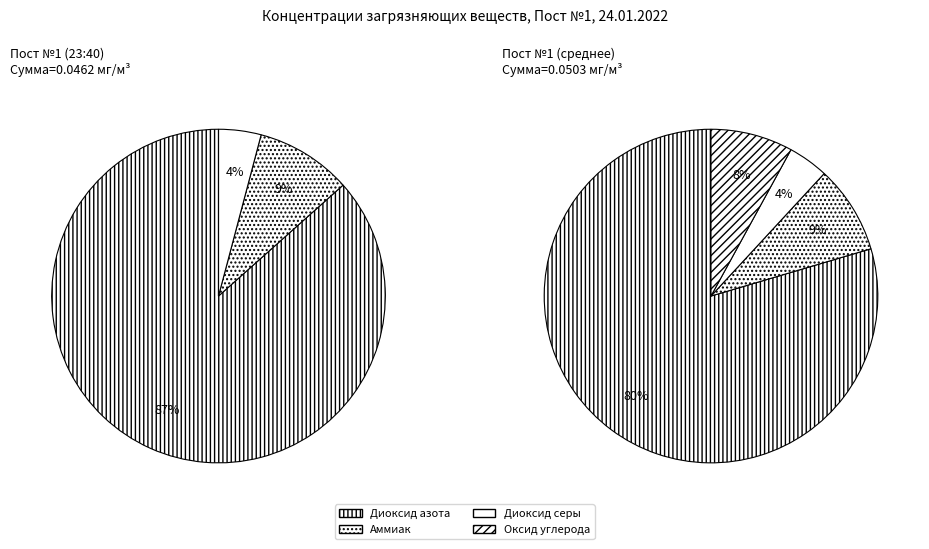

The Аммиак slice represents 40% of the pie. True or false?

False